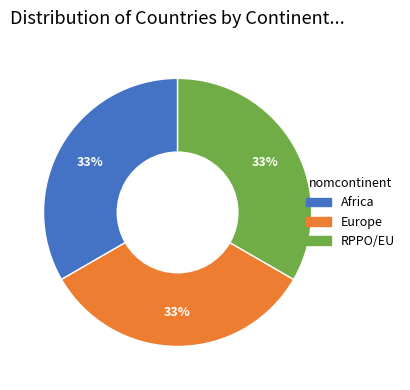

Does any single category account for the majority?

No